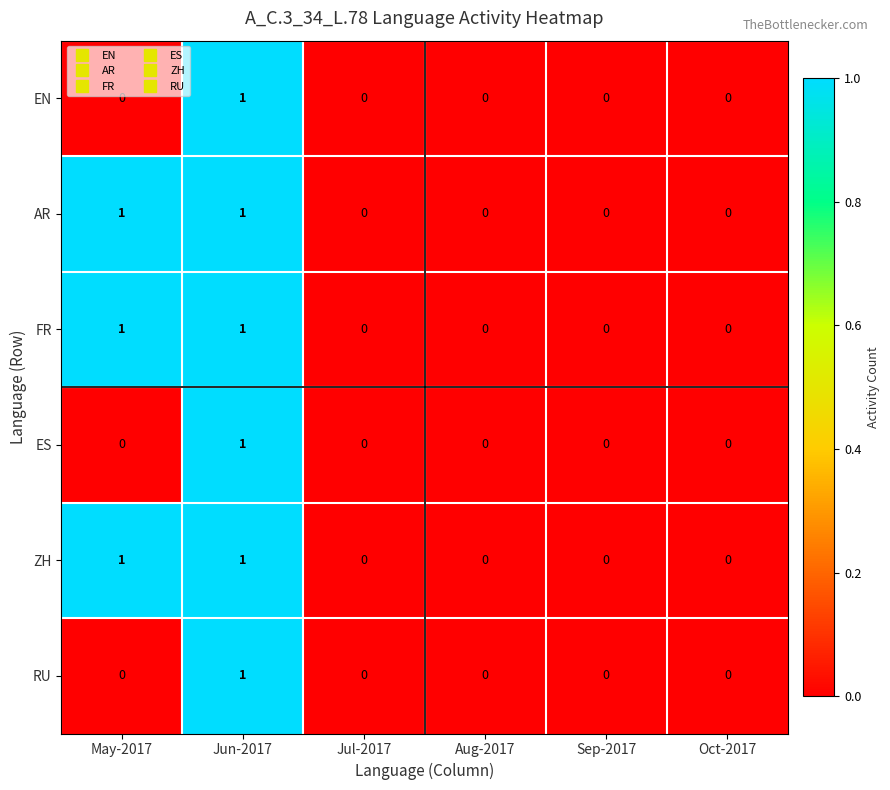

Is the value of ZH at May-2017 greater than the value of FR at Aug-2017?

Yes